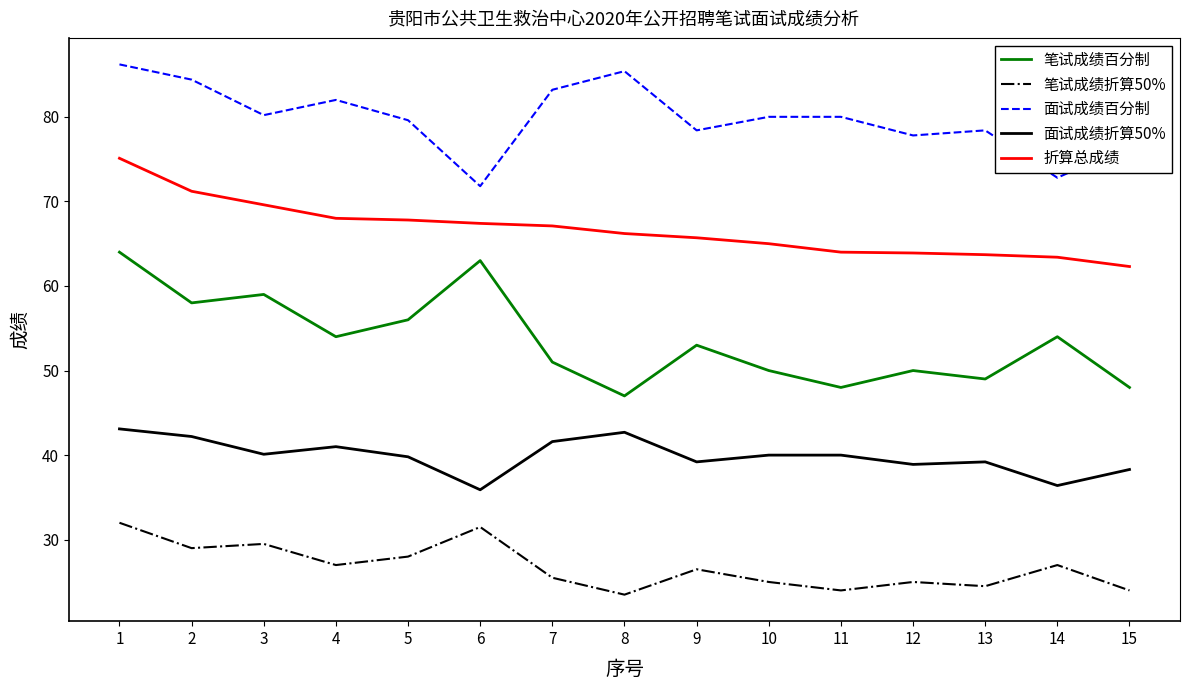

True or false: 面试成绩百分制 and 笔试成绩百分制 intersect in this chart.

False